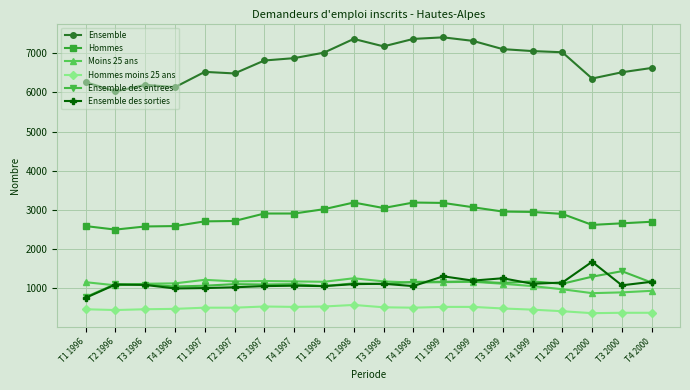

Where does the Ensemble des entrees series first go above 1120?

T2 1998